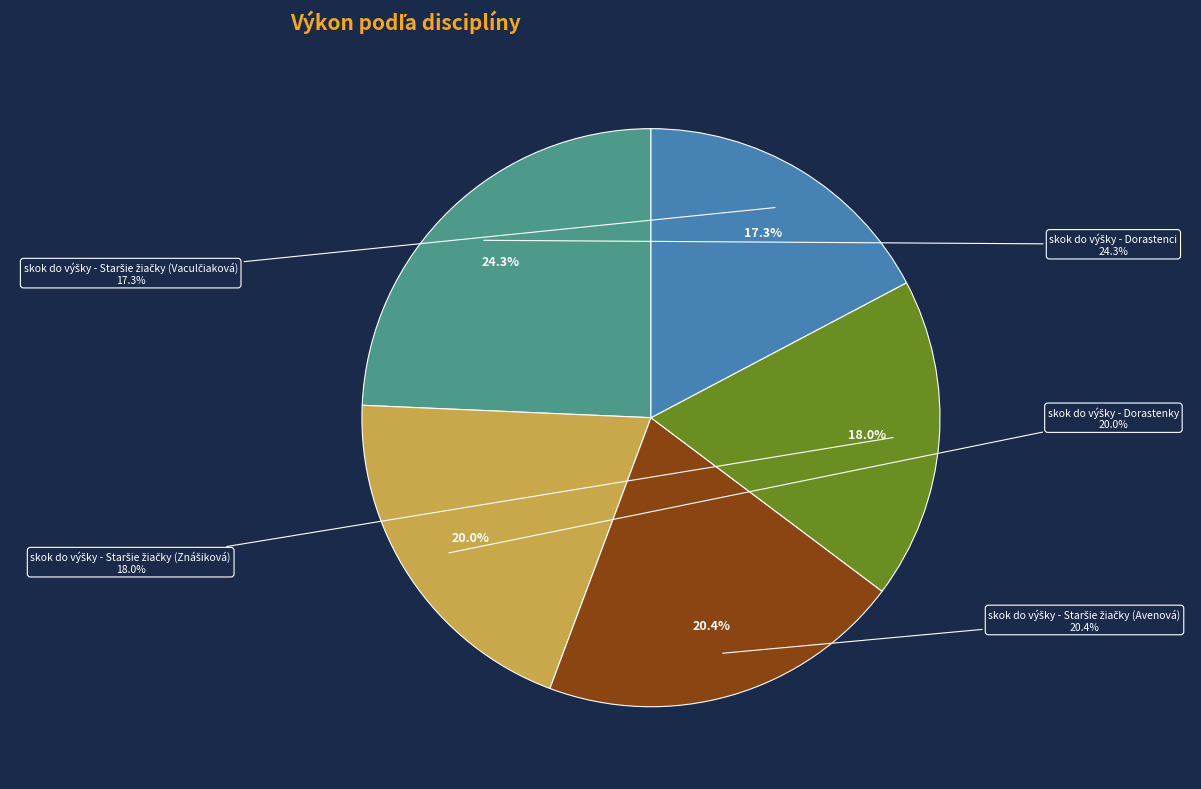

To the nearest percent, what portion does skok do výšky - Dorastenky represent?

20%